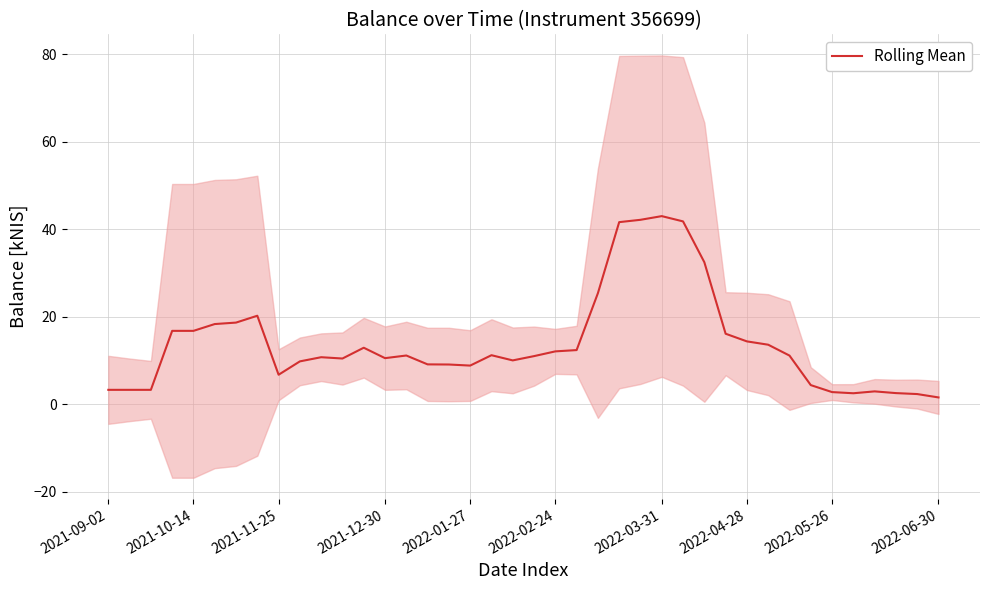

What is the value of the 12th point from the left?

10.5